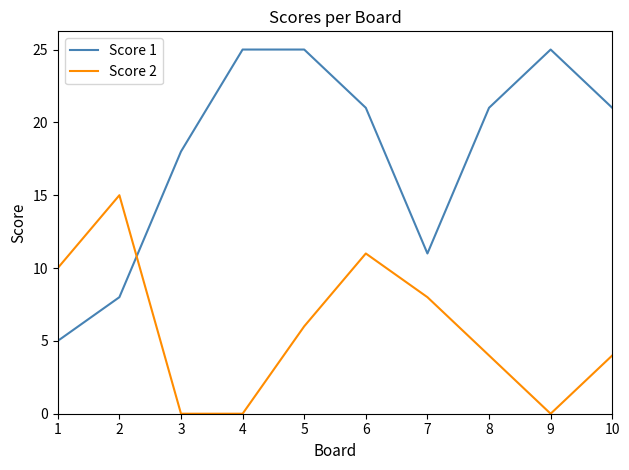

Is the value of Score 1 at 4 greater than the value of Score 2 at 9?

Yes